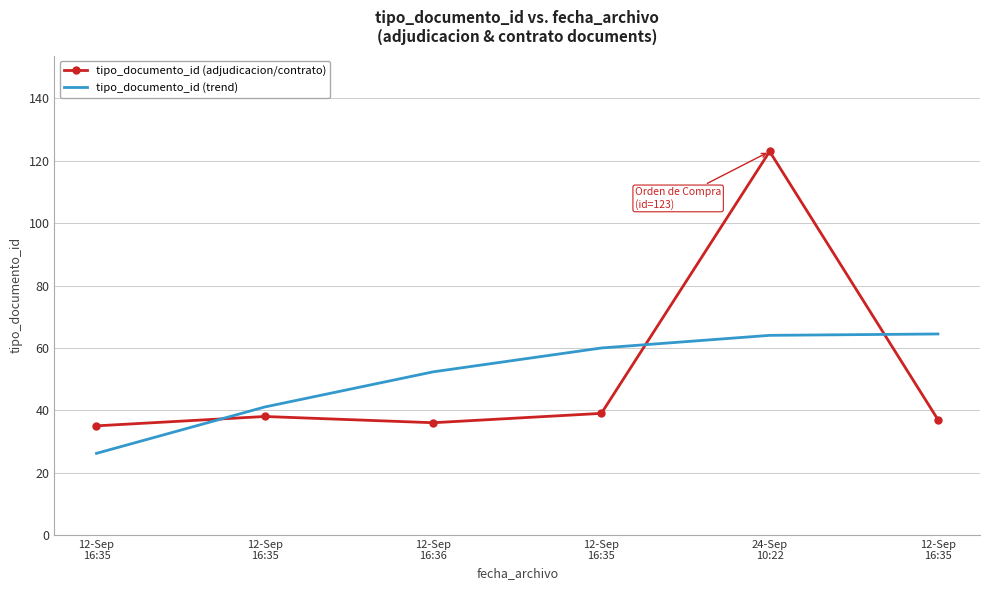

Is it true that tipo_documento_id (trend) equals 72.4 at 12-Sep
16:35?

False